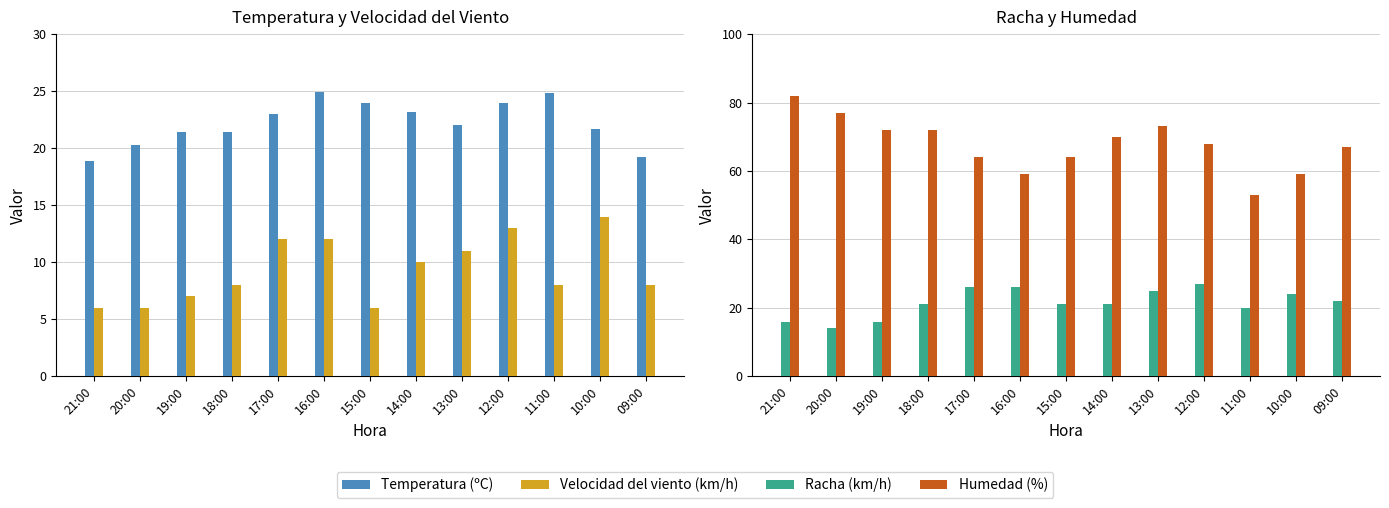

What position from the right is 12:00?

4